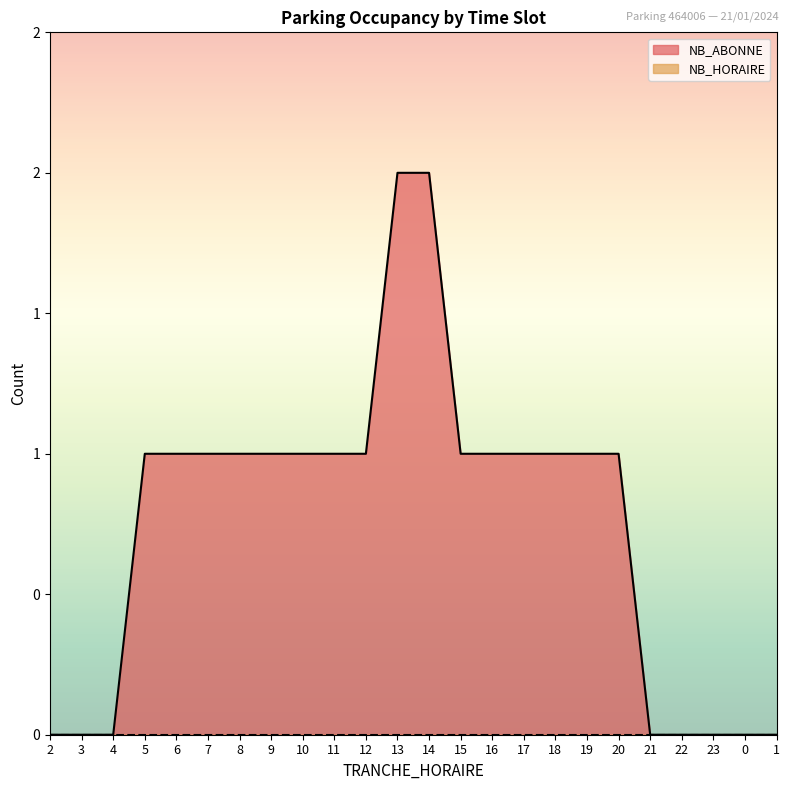

Reading left to right, list all the values displayed in this chart.

0	0	0	1	1	1	1	1	1	1	1	2	2	1	1	1	1	1	1	0	0	0	0	0